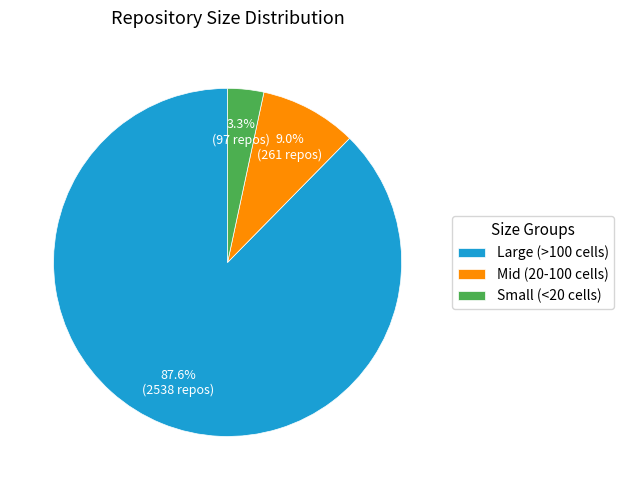

Is there any slice that represents more than half of the pie?

Yes